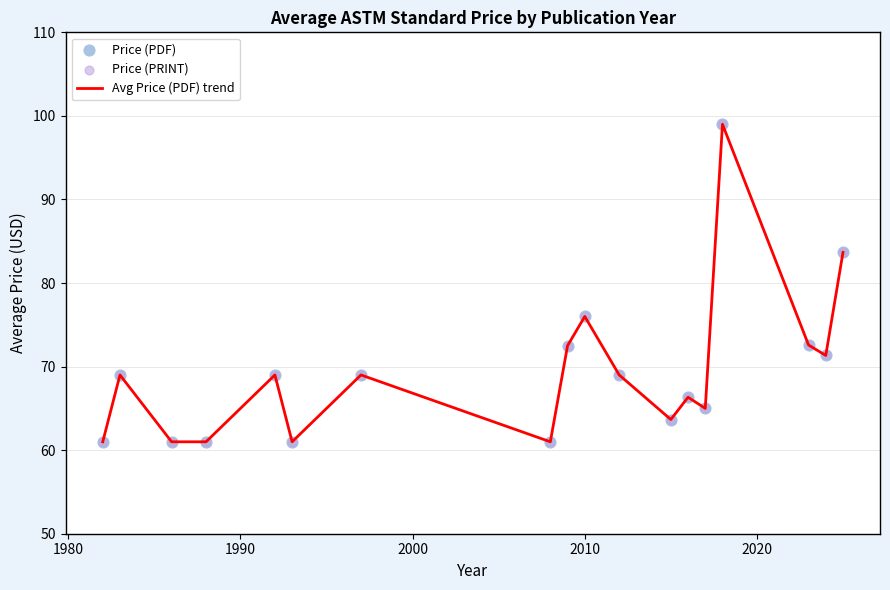

What is the minimum value shown in the chart?

61.0